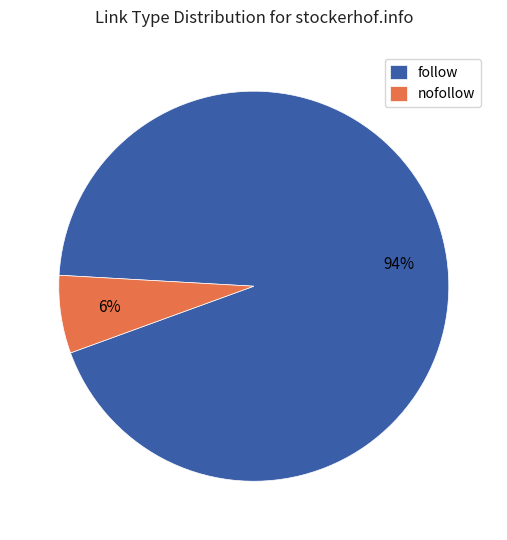

Which has a higher value, nofollow or follow?

follow